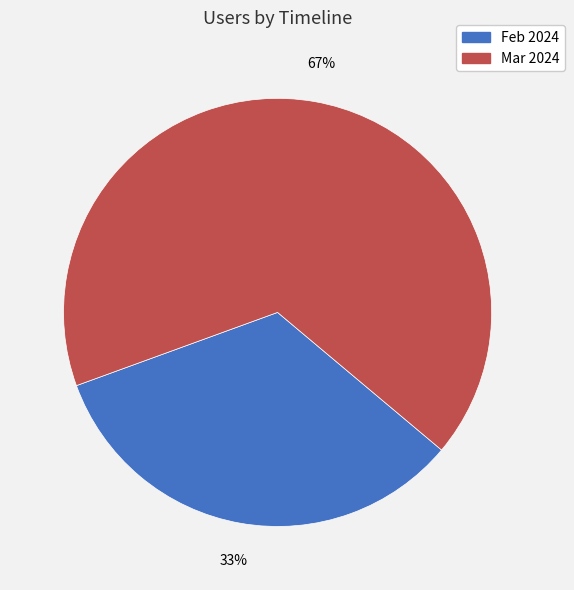

Which slice is the smallest?

Feb 2024